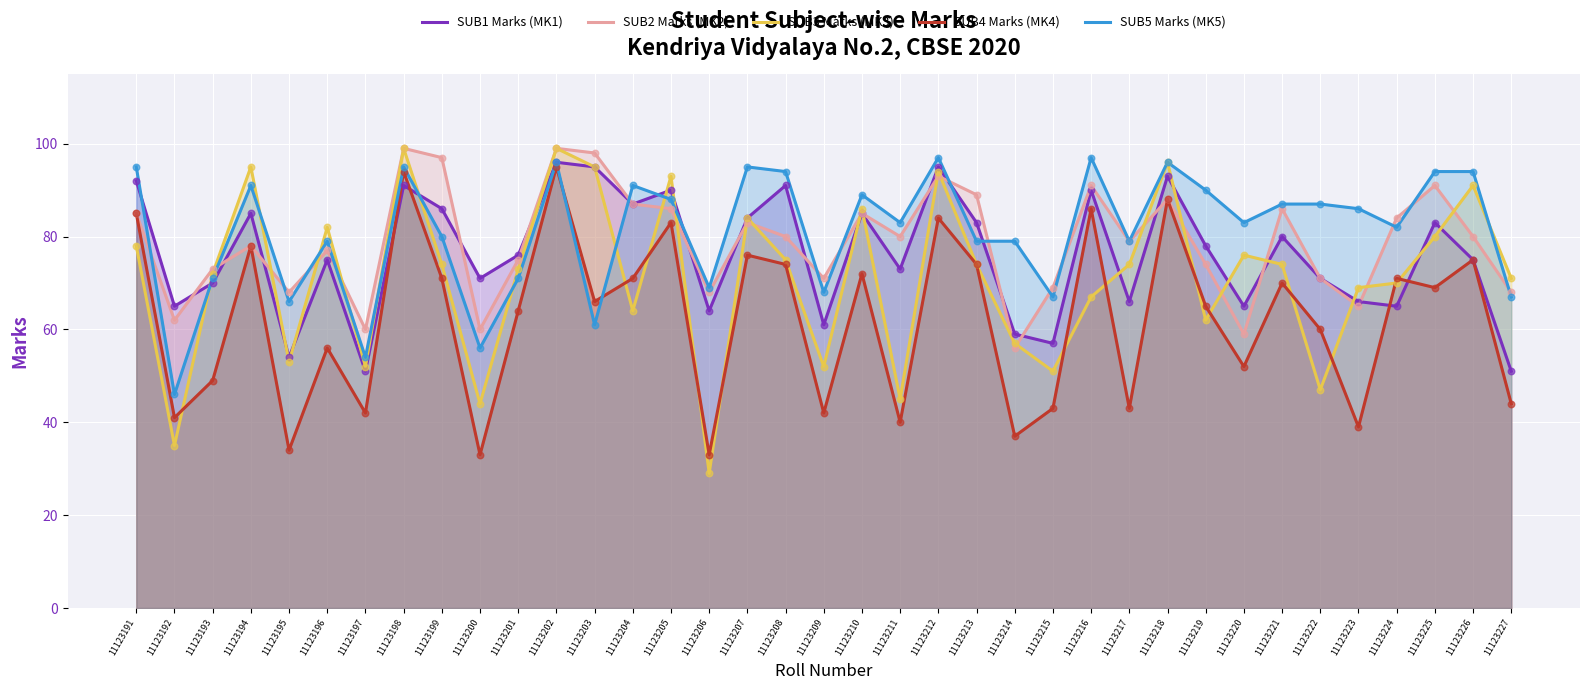

At how many categories does at least one series exceed 72?

29